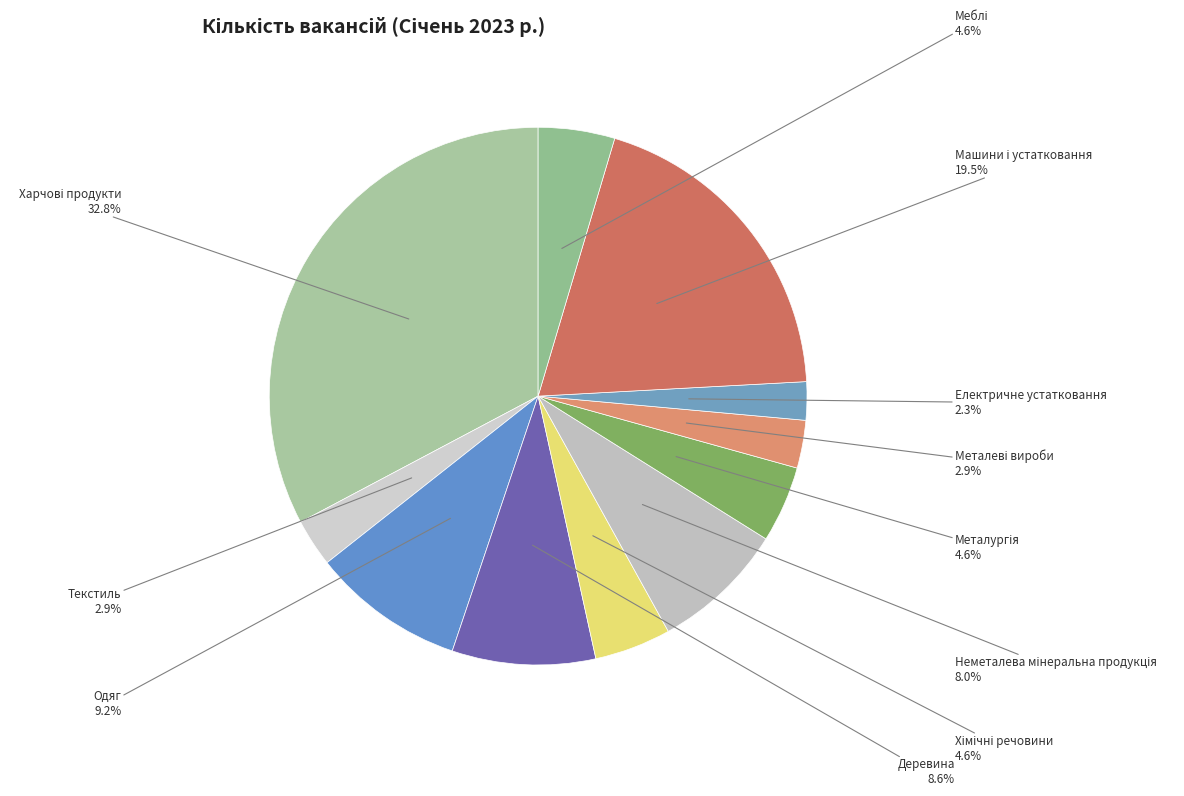

How many slices are in this pie chart?

11